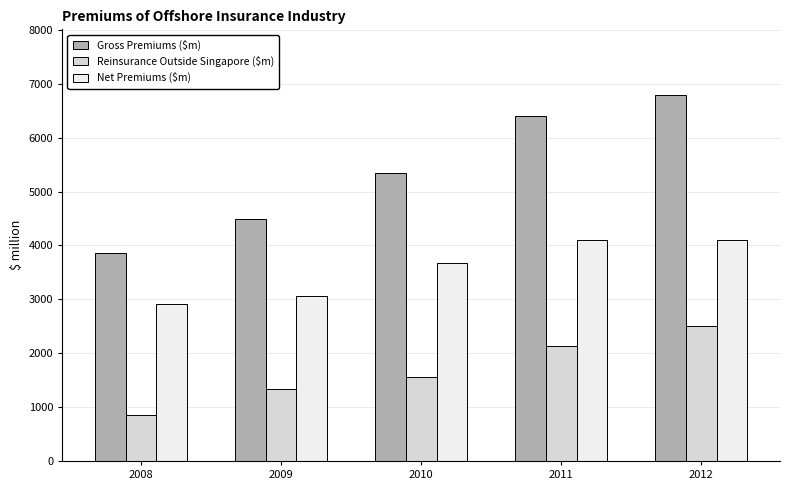

What is the value of the Net Premiums ($m) bar at the 2nd from the left?

3054.3